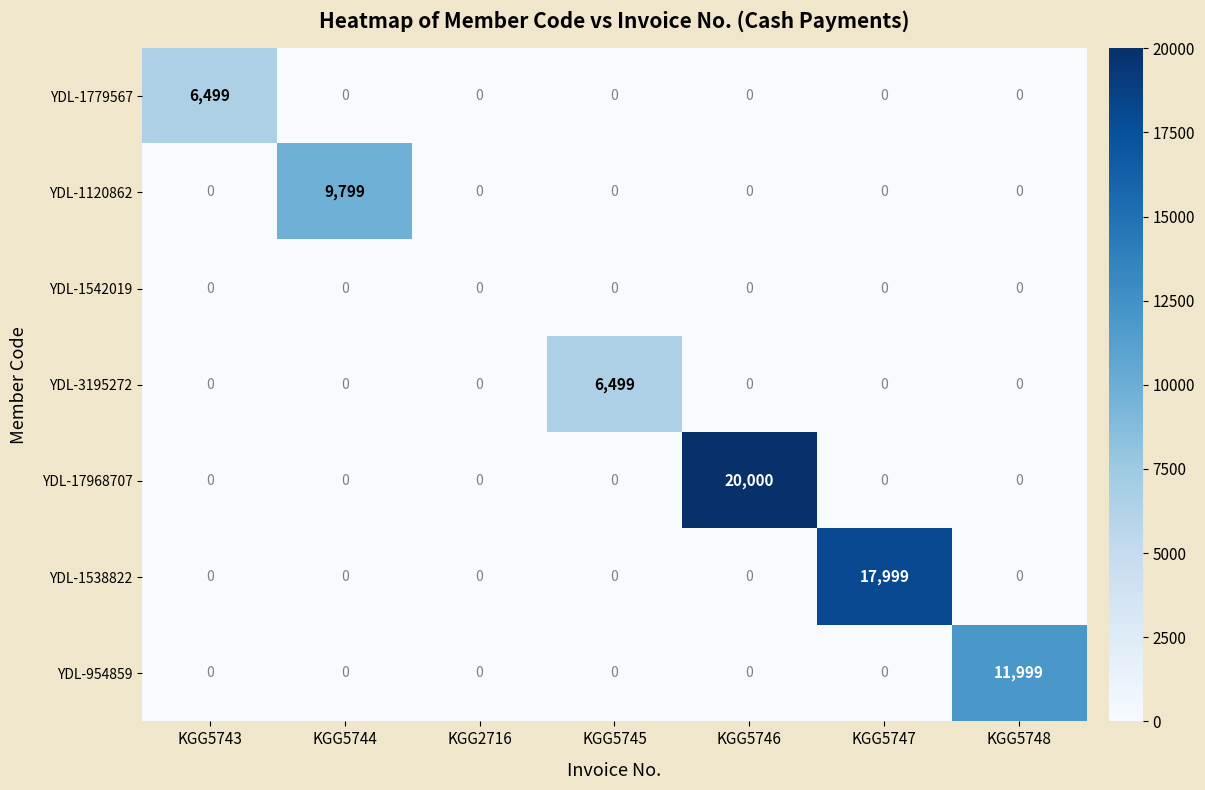

What is the sum of all YDL-1538822 values?

17999